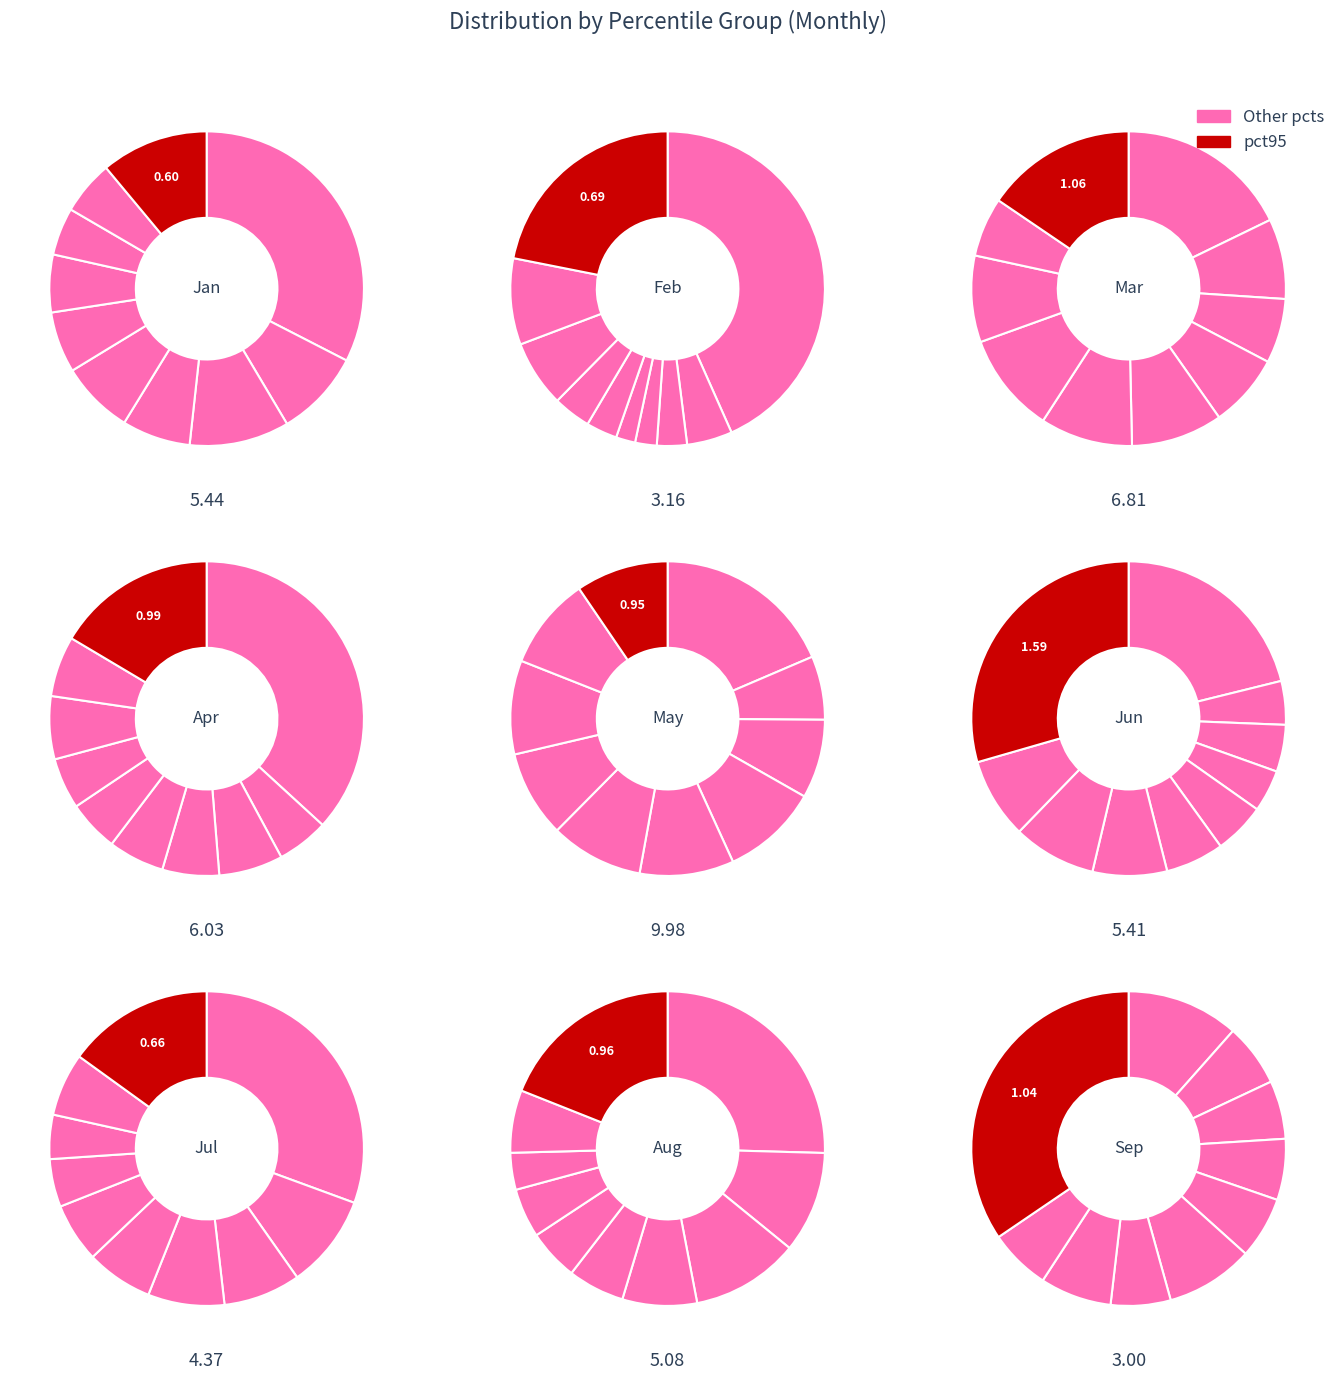

Is there any slice that represents more than half of the pie?

No